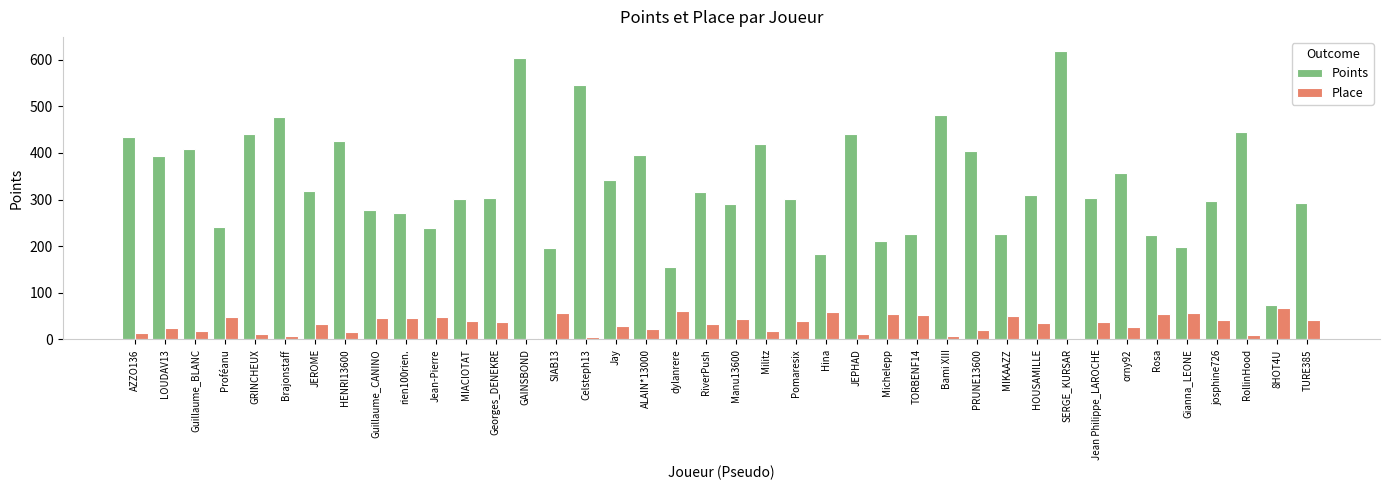

What is the spread (max minus min) of values at Manu13600?

247